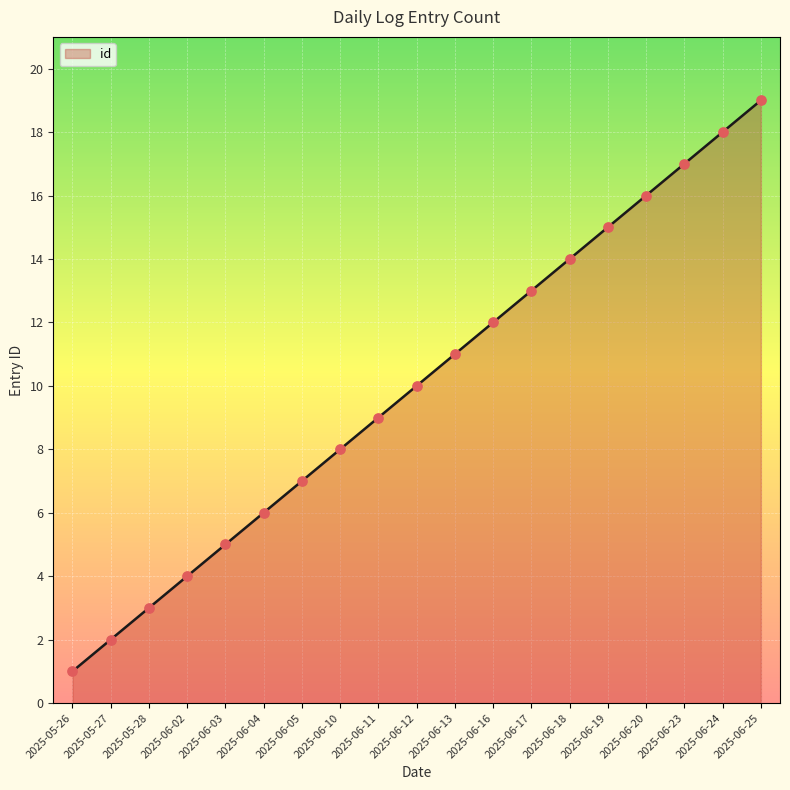

Which has a higher value, 2025-05-28 or 2025-05-26?

2025-05-28